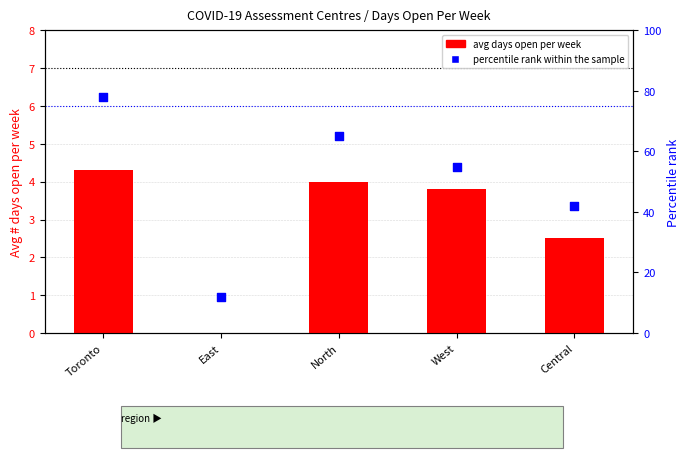

At which category is the sum across all series the highest?

Toronto